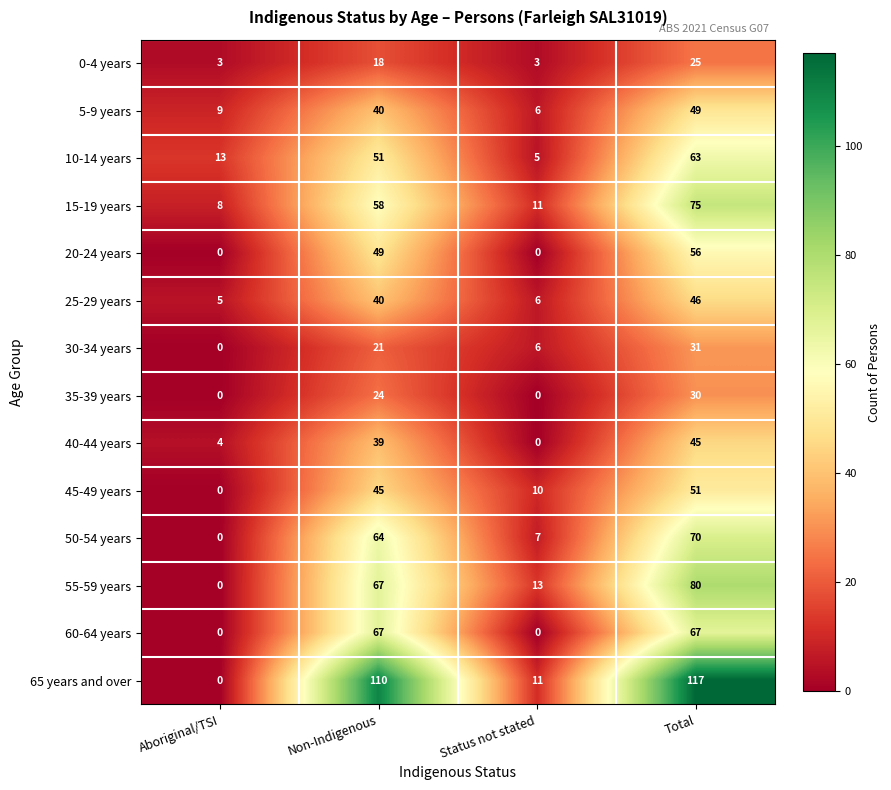

At which category is the sum across all series the highest?

Total